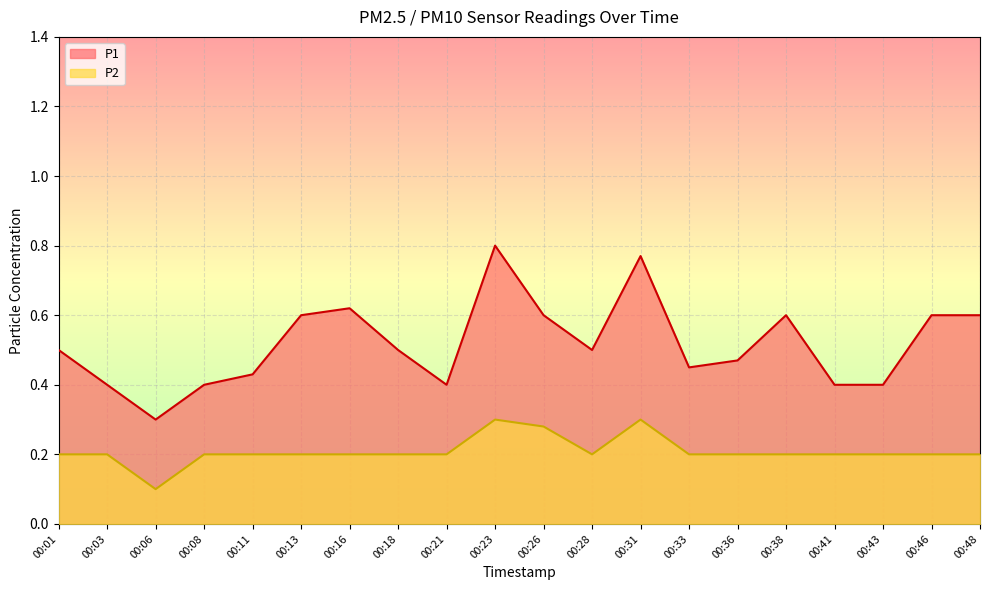

What are all the series names shown in the legend?

P1, P2